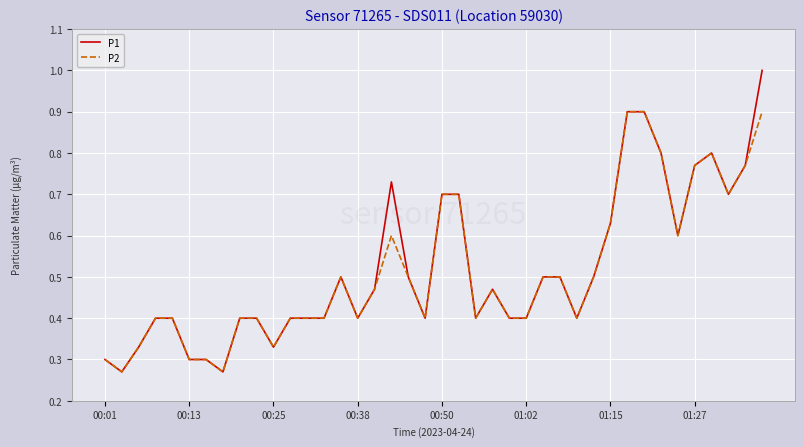

List the series in order of their peak value, lowest first.

P2, P1